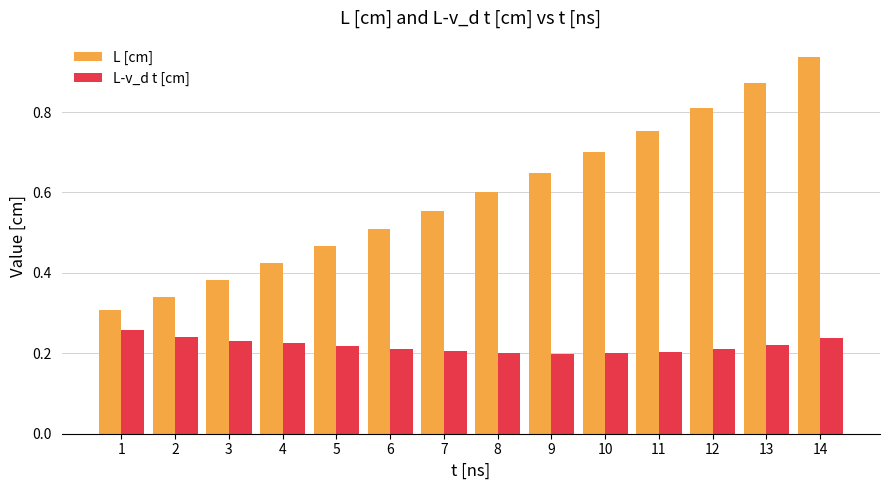

Are the bars horizontal?

No